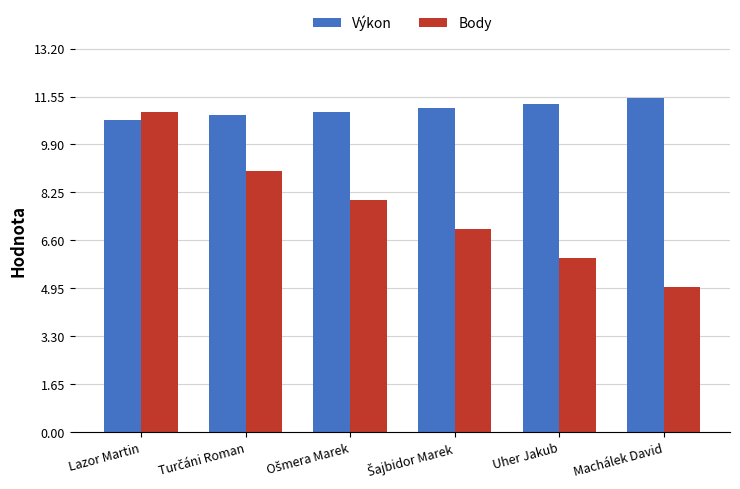

Reading left to right, what are all the values shown in this chart?

Výkon: 10.7	10.9	11.0	11.2	11.3	11.5
Body: 11.0	9.0	8.0	7.0	6.0	5.0